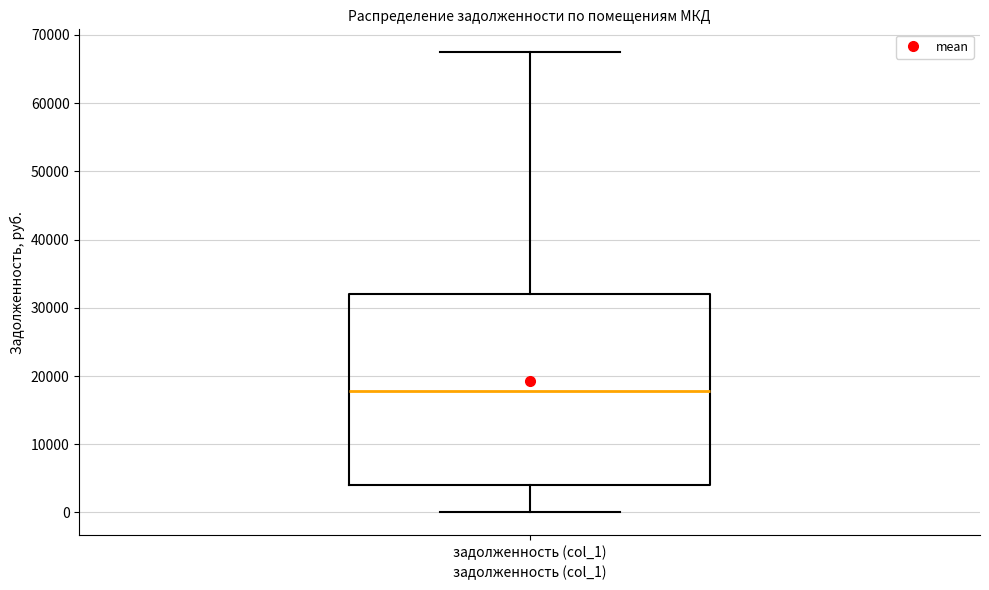

Read this box plot against the y-axis: the position of the median line, the range covered by the box, and the ends of both whiskers. The values are not printed on the chart, so give them approximately, as read against the axis.

median 18000, box 4000 to 32000, whiskers 0 to 67000